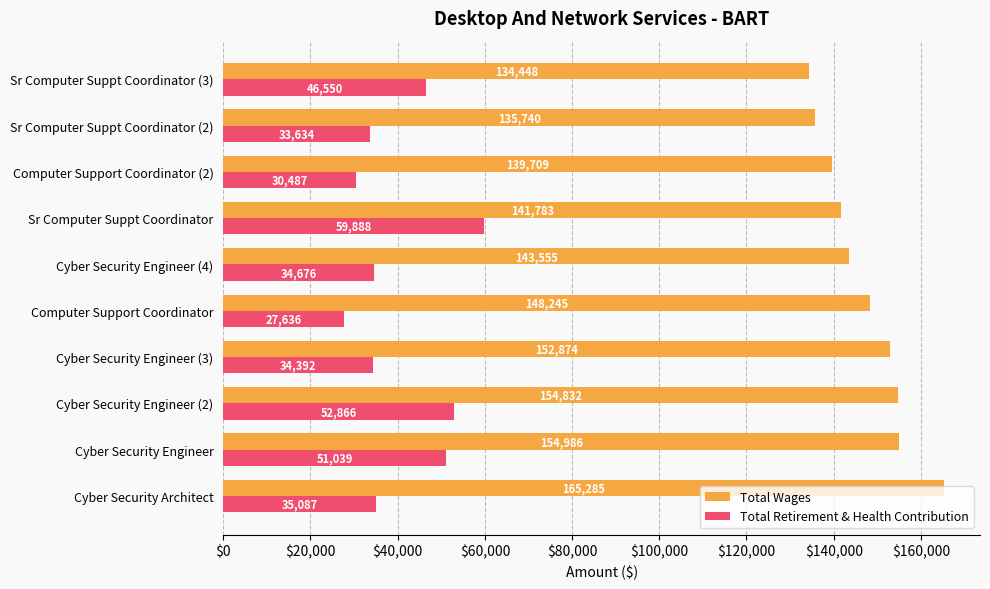

Where is Total Wages nearest to the value 149866?

Computer Support Coordinator